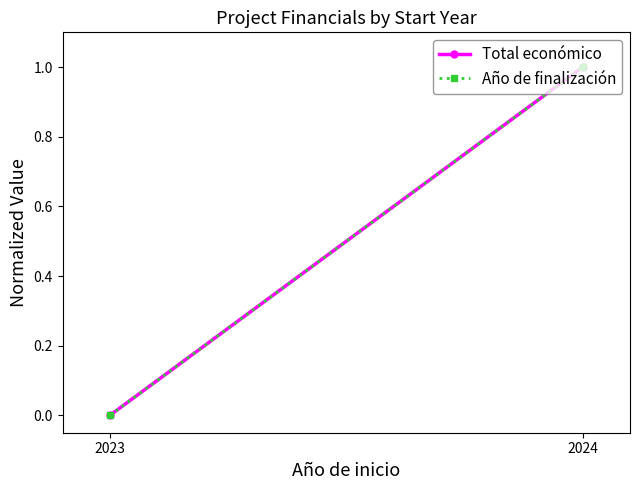

Where is Total económico nearest to the value 0?

2023